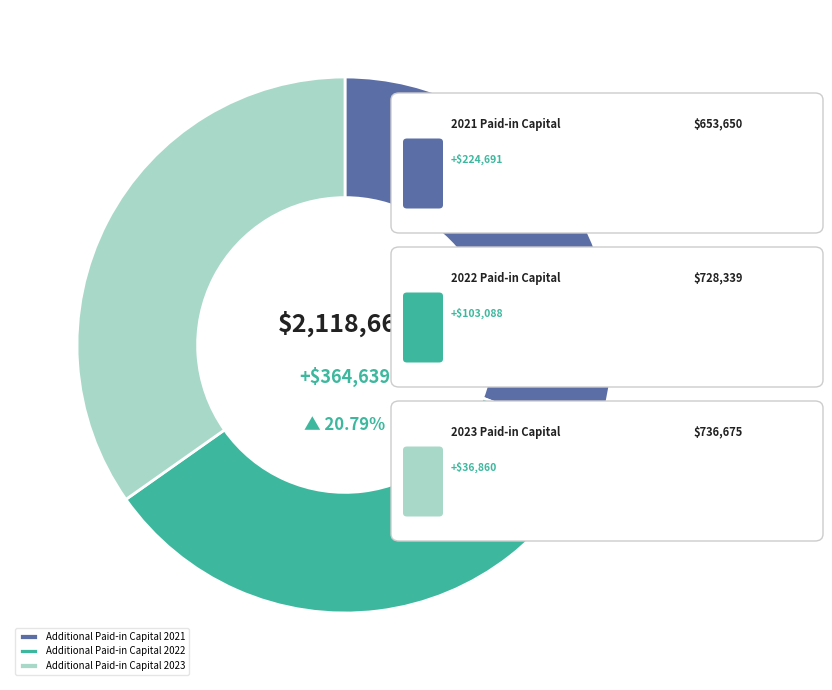

How many slices are in this pie chart?

3